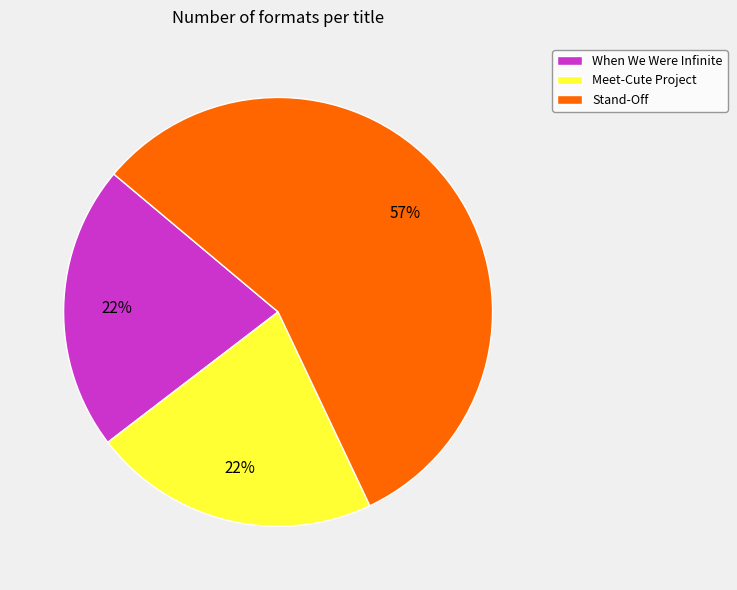

Is there any slice that represents more than half of the pie?

Yes